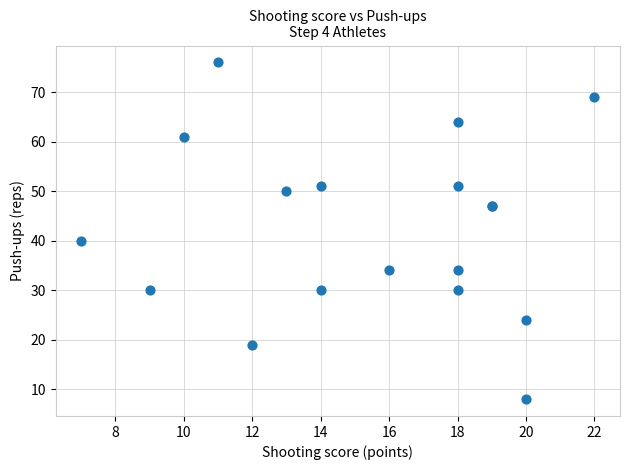

What Y value in the scatter plot is closest to 42?

40